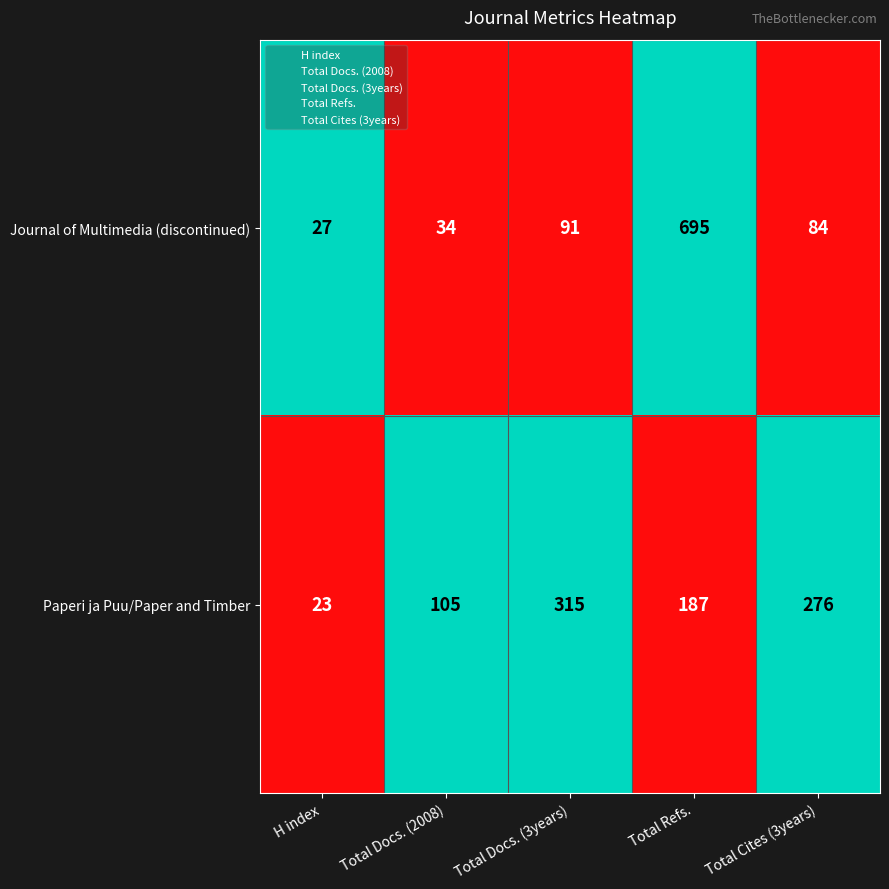

True or false: Paperi ja Puu/Paper and Timber has a value of 315 at Total Docs. (3years).

True